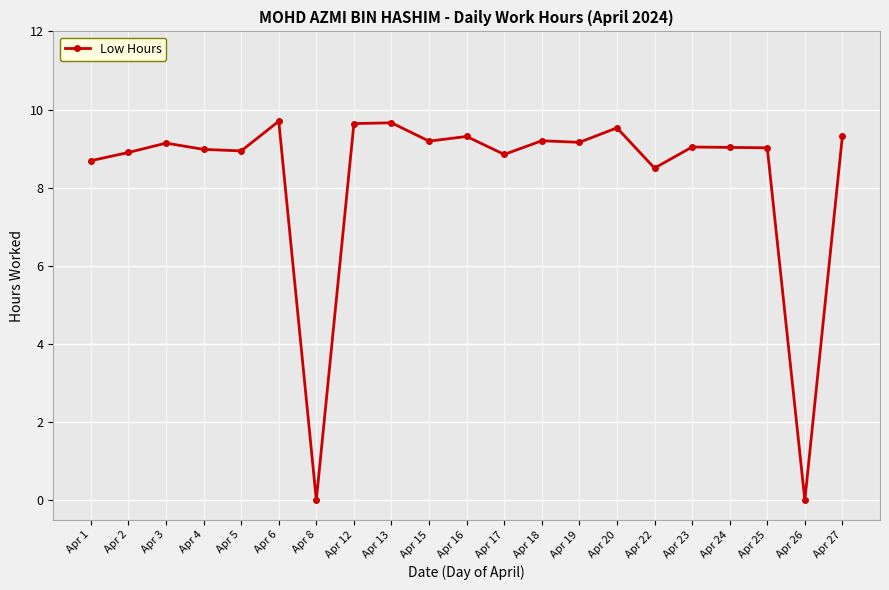

What is the value of the 19th point from the left?

9.0